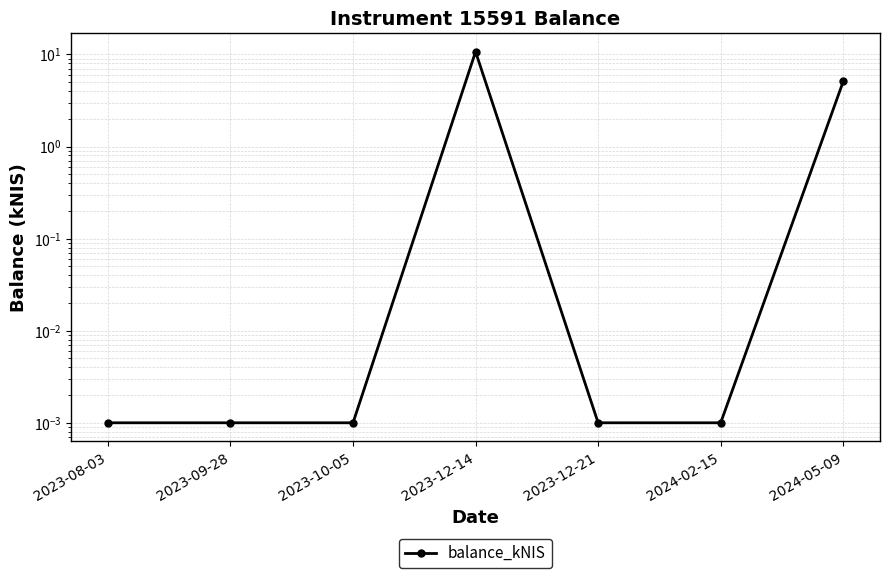

Is it true that the value at 2023-12-14 is 10.7?

True